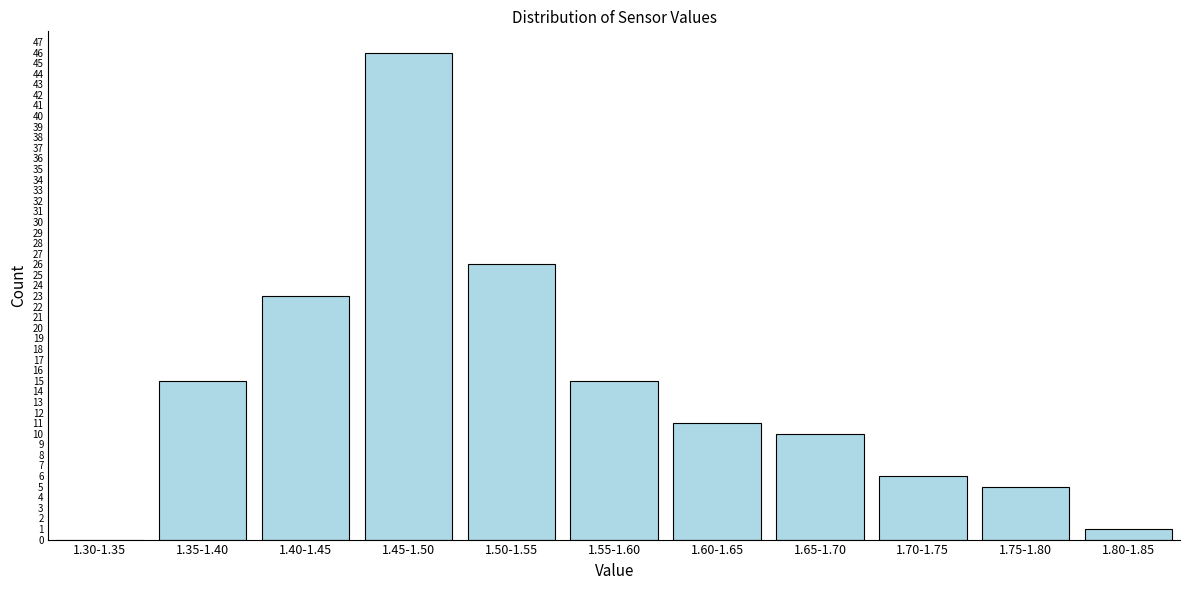

Reading left to right, extract all data points from this chart.

1.30-1.35=0	1.35-1.40=15	1.40-1.45=23	1.45-1.50=46	1.50-1.55=26	1.55-1.60=15	1.60-1.65=11	1.65-1.70=10	1.70-1.75=6	1.75-1.80=5	1.80-1.85=1